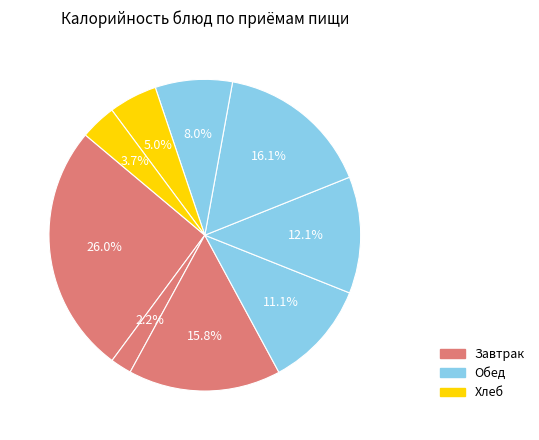

Count the number of slices in the pie.

9